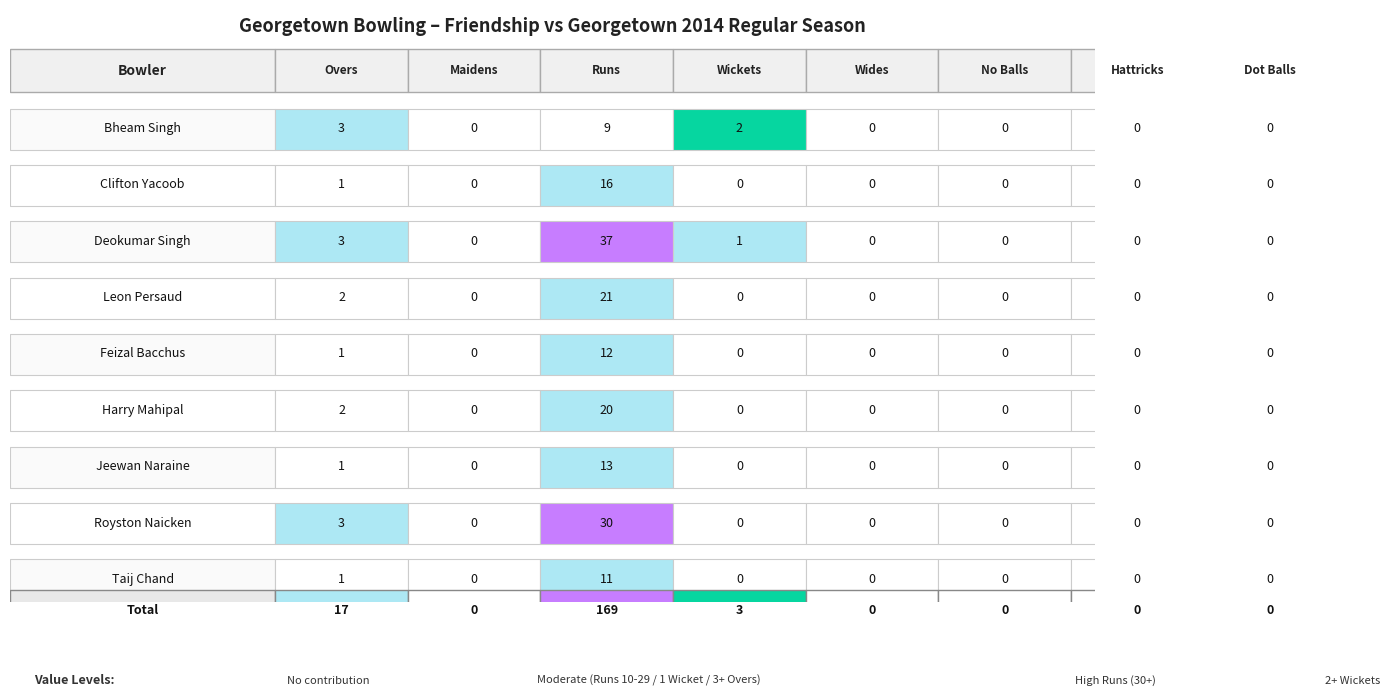

Reading left to right, list all the values displayed in this chart.

Bheam Singh: 0=3	1=0	2=9	3=2	4=0	5=0	6=0	7=0
Clifton Yacoob: 0=1	1=0	2=16	3=0	4=0	5=0	6=0	7=0
Deokumar Singh: 0=3	1=0	2=37	3=1	4=0	5=0	6=0	7=0
Leon Persaud: 0=2	1=0	2=21	3=0	4=0	5=0	6=0	7=0
Feizal Bacchus: 0=1	1=0	2=12	3=0	4=0	5=0	6=0	7=0
Harry Mahipal: 0=2	1=0	2=20	3=0	4=0	5=0	6=0	7=0
Jeewan Naraine: 0=1	1=0	2=13	3=0	4=0	5=0	6=0	7=0
Royston Naicken: 0=3	1=0	2=30	3=0	4=0	5=0	6=0	7=0
Taij Chand: 0=1	1=0	2=11	3=0	4=0	5=0	6=0	7=0